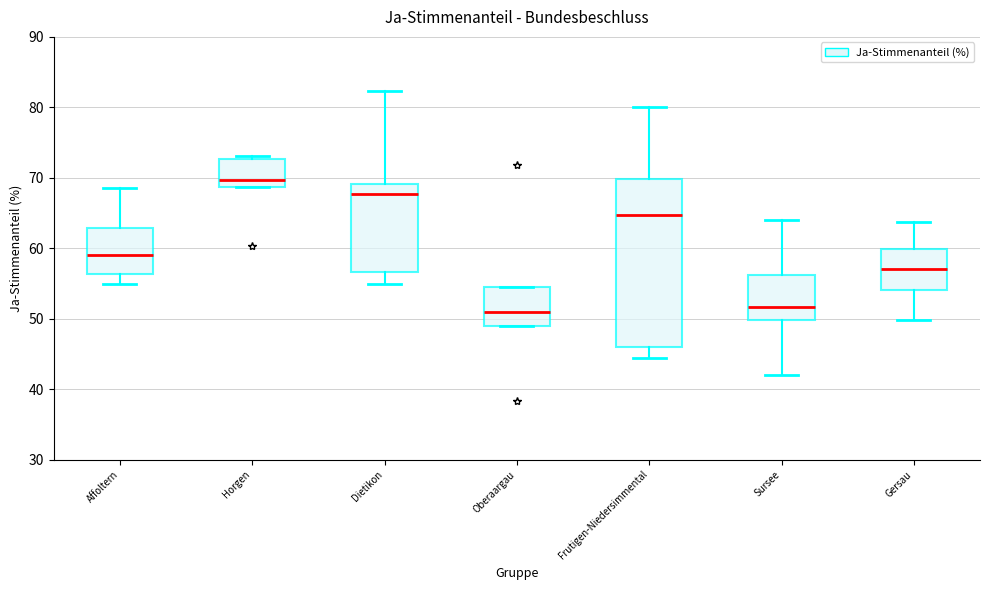

Reading left to right, read every box against the y-axis: the position of its median line, the range the box covers, and the ends of its whiskers. The values are not printed on the chart, so give them approximately, as read against the axis.

Affoltern: median 59, box 56 to 63, whiskers 55 to 69
Horgen: median 70, box 69 to 73, whiskers 69 to 73 (just above the box's upper edge)
Dietikon: median 68, box 57 to 69, whiskers 55 to 82
Oberaargau: median 51, box 49 to 54, whiskers 49 to 54
Frutigen-Niedersimmental: median 65, box 46 to 70, whiskers 44 to 80
Sursee: median 52, box 50 to 56, whiskers 42 to 64
Gersau: median 57, box 54 to 60, whiskers 50 to 64